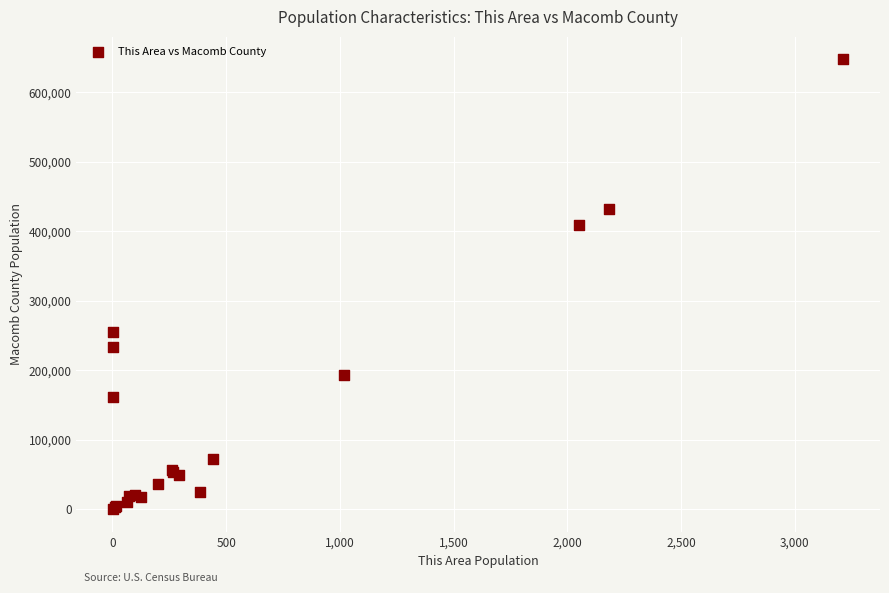

What Y value in the scatter plot is closest to 323751?

254717